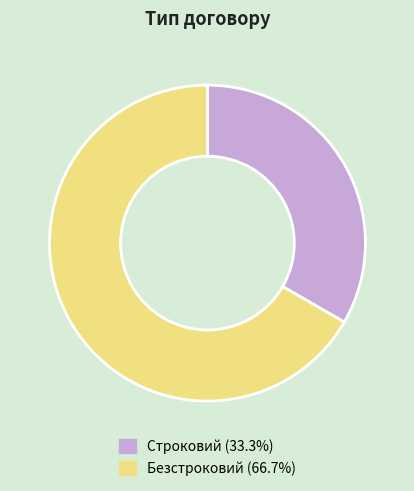

Is it true that Строковий is 33% of the pie?

True